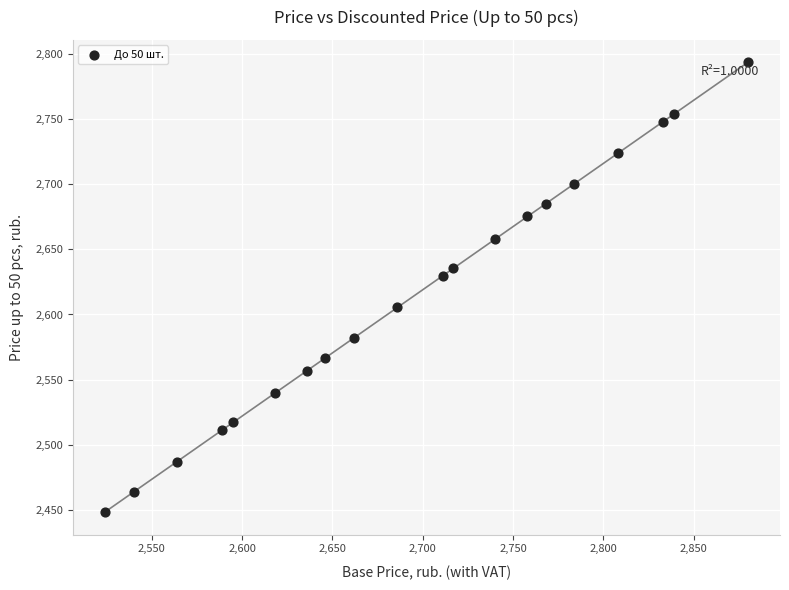

What is the range of Y values (max minus min)?

345.3